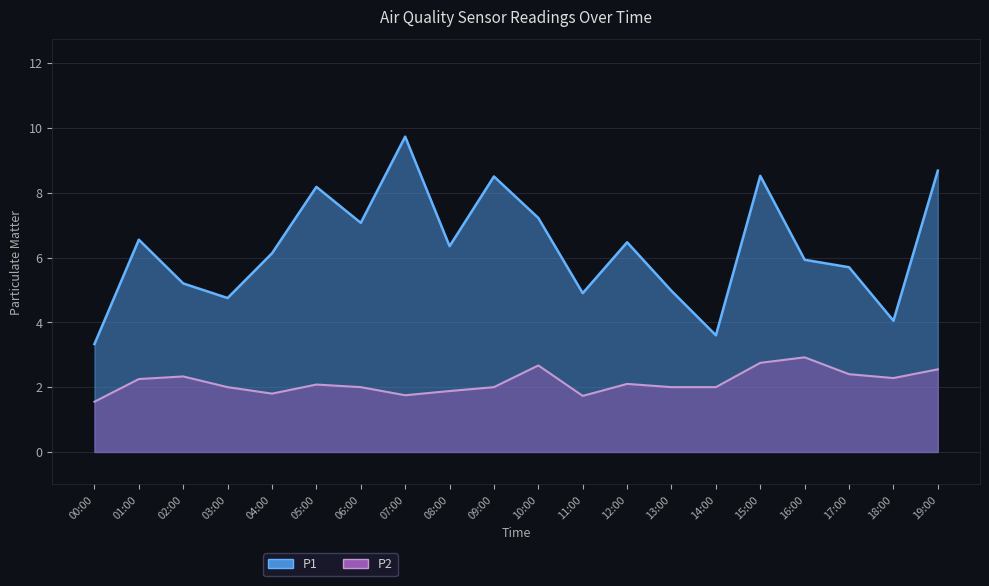

Reading right to left, list all the values displayed in this chart.

P1: 8.7	4.0	5.7	5.9	8.5	3.6	5.0	6.5	4.9	7.2	8.5	6.3	9.7	7.1	8.2	6.1	4.8	5.2	6.5	3.3
P2: 2.5	2.3	2.4	2.9	2.8	2.0	2.0	2.1	1.7	2.7	2.0	1.9	1.8	2.0	2.1	1.8	2.0	2.3	2.2	1.6